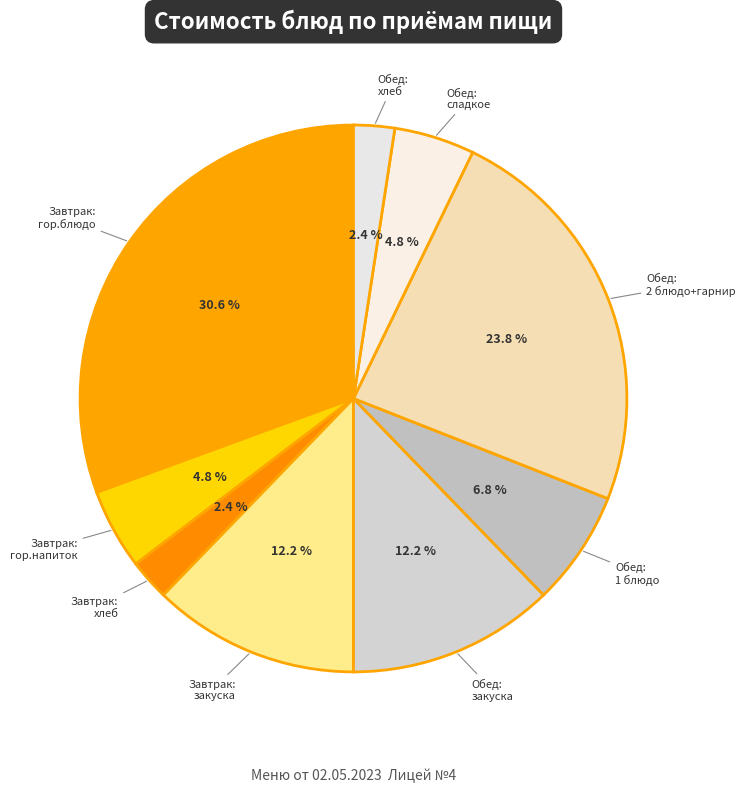

Is there any slice that represents more than half of the pie?

No